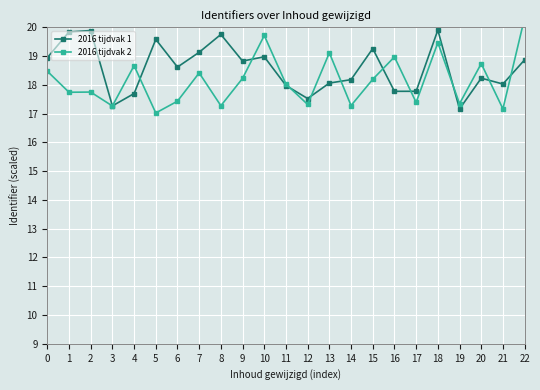

How many data points in 2016 tijdvak 2 are above 18?

12